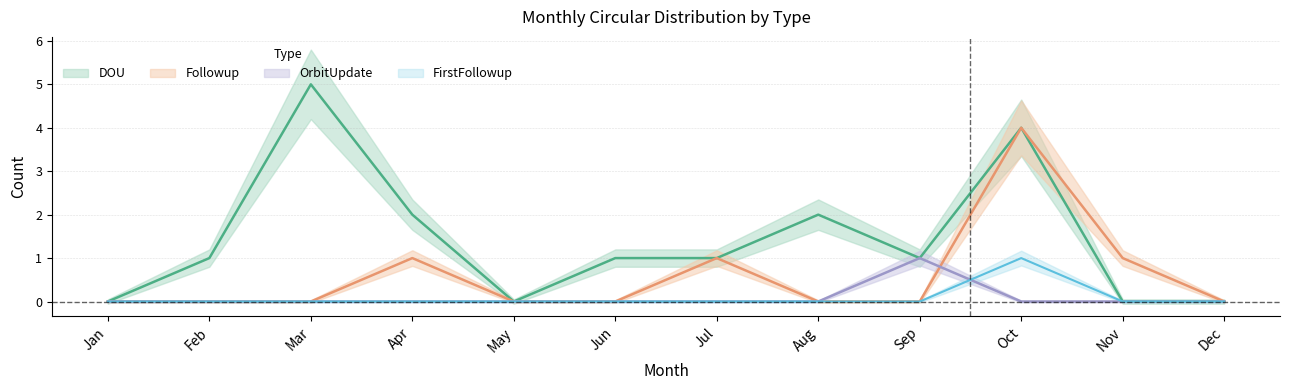

The FirstFollowup series shows 0 at Sep. True or false?

True